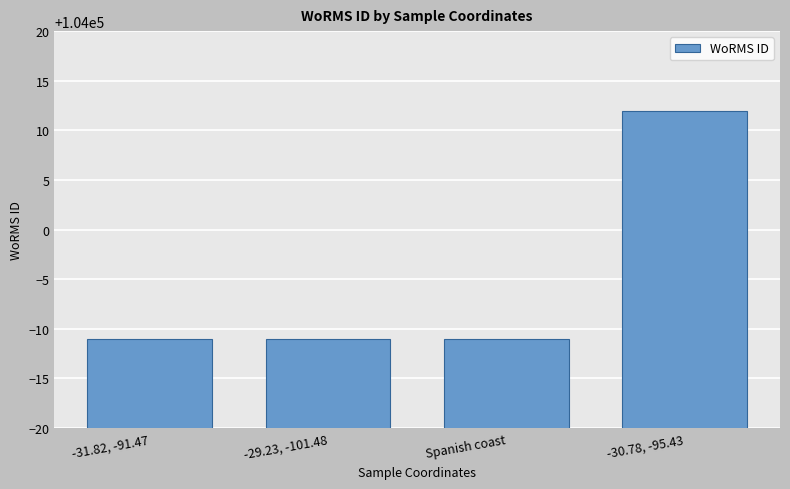

What is the sum of all values?

415979